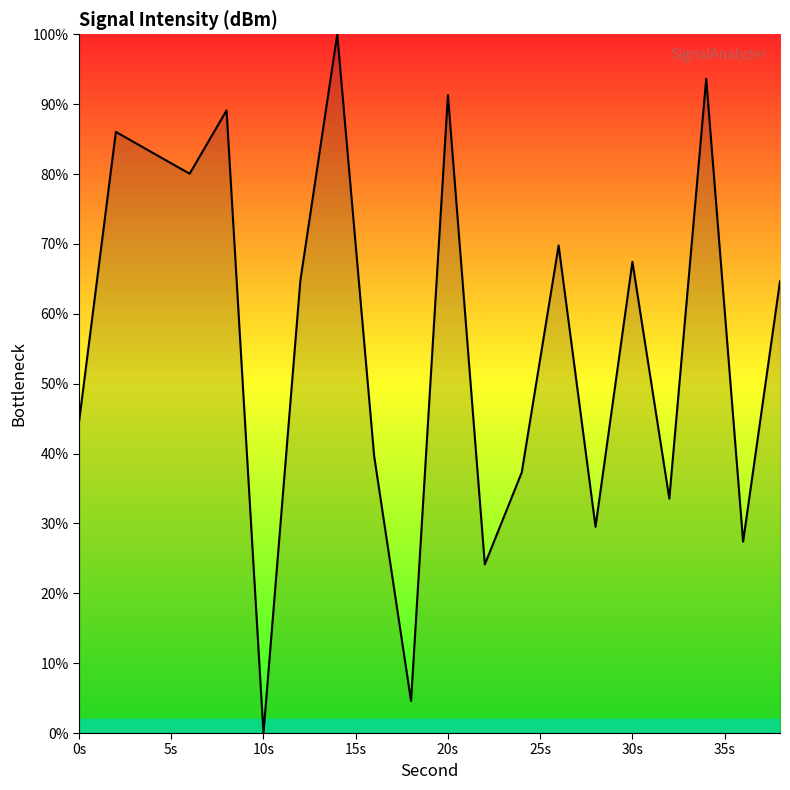

Reading left to right, what are all the values shown in this chart?

44.5	86.0	83.0	80.0	89.1	0.0	64.7	100.0	39.6	4.6	91.3	24.1	37.3	69.8	29.5	67.4	33.5	93.6	27.4	64.7